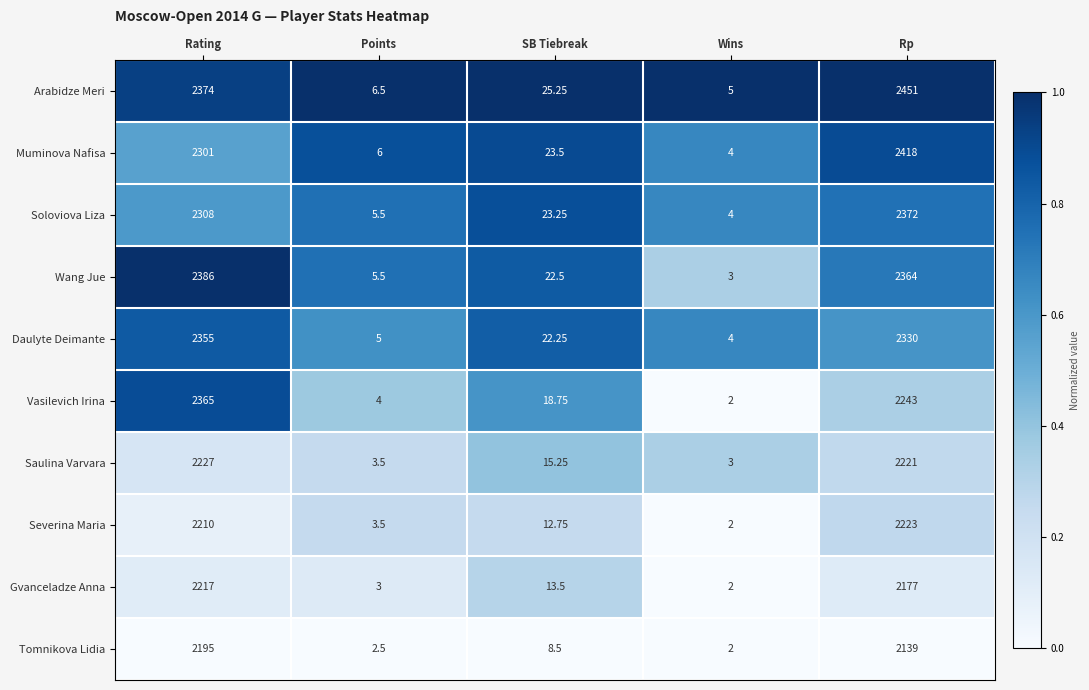

Which series changed the most between SB Tiebreak and Rp?

Arabidze Meri